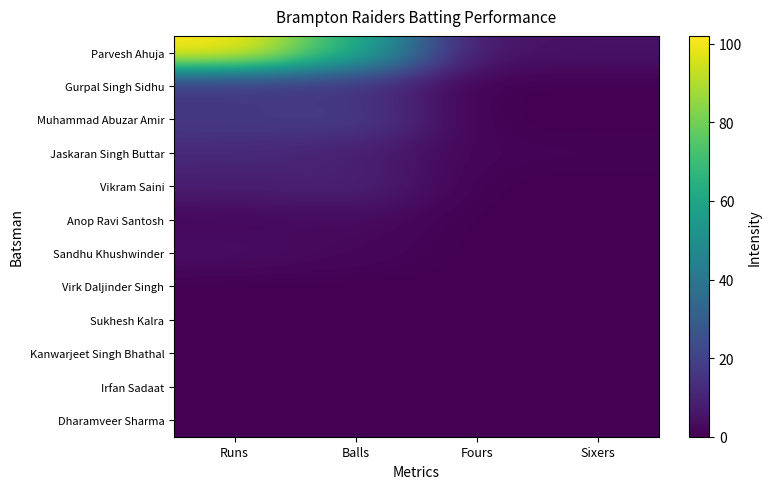

Between Runs and Balls, which is larger?

Runs